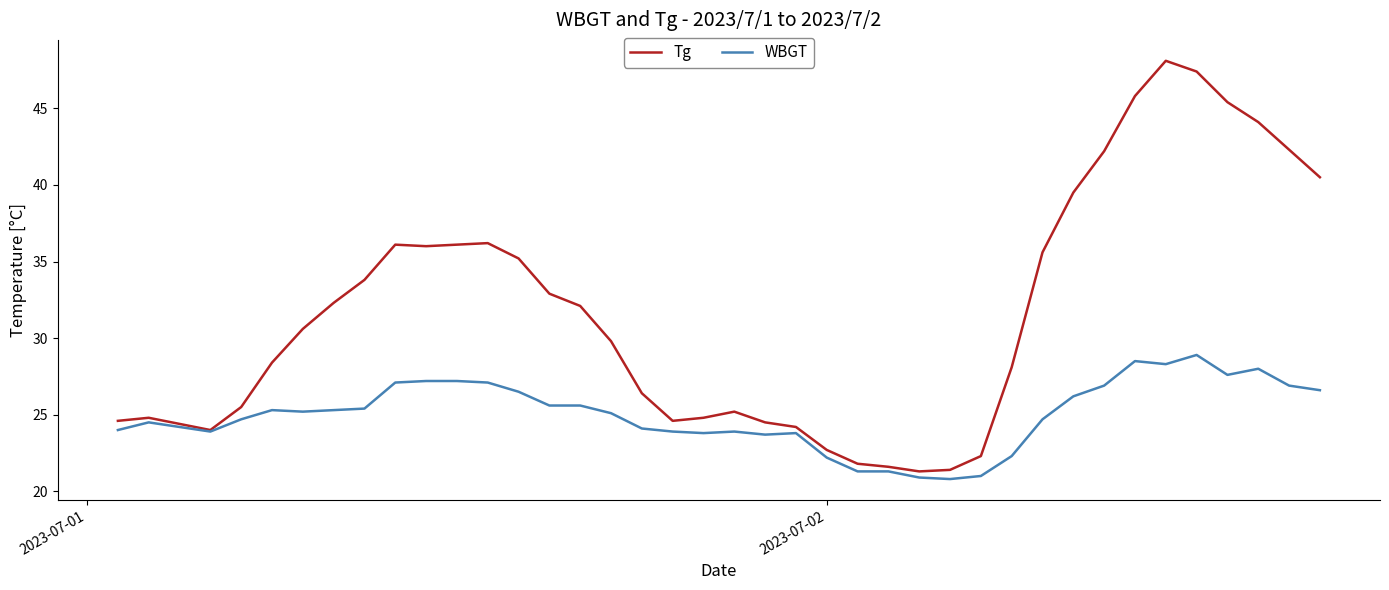

List the series in order of their overall mean, lowest first.

WBGT, Tg